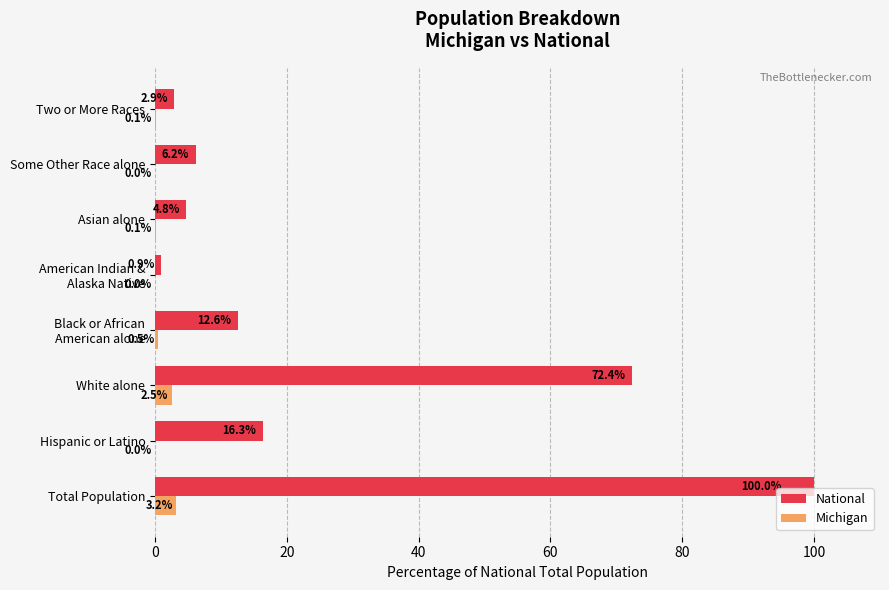

The National series shows 29.1 at Hispanic or Latino. True or false?

False